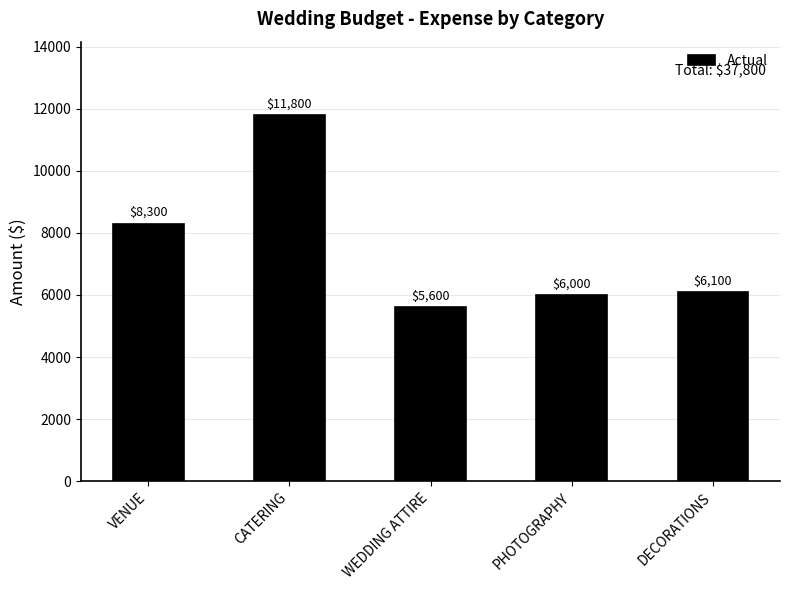

How many values are below 6100?

2